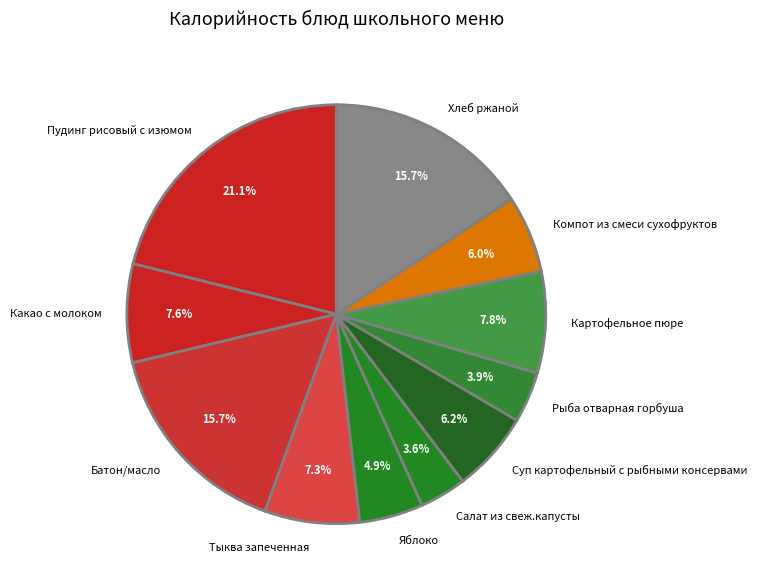

To the nearest percent, what is the average slice percentage?

9%